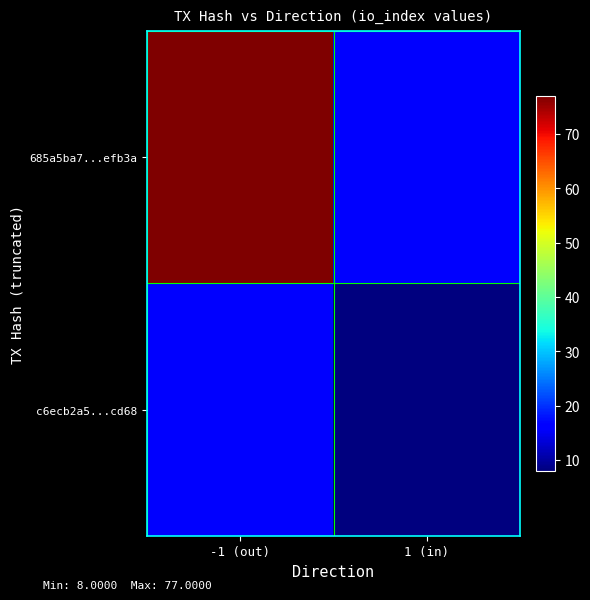

Which series has the largest range (max minus min)?

685a5ba7...efb3a